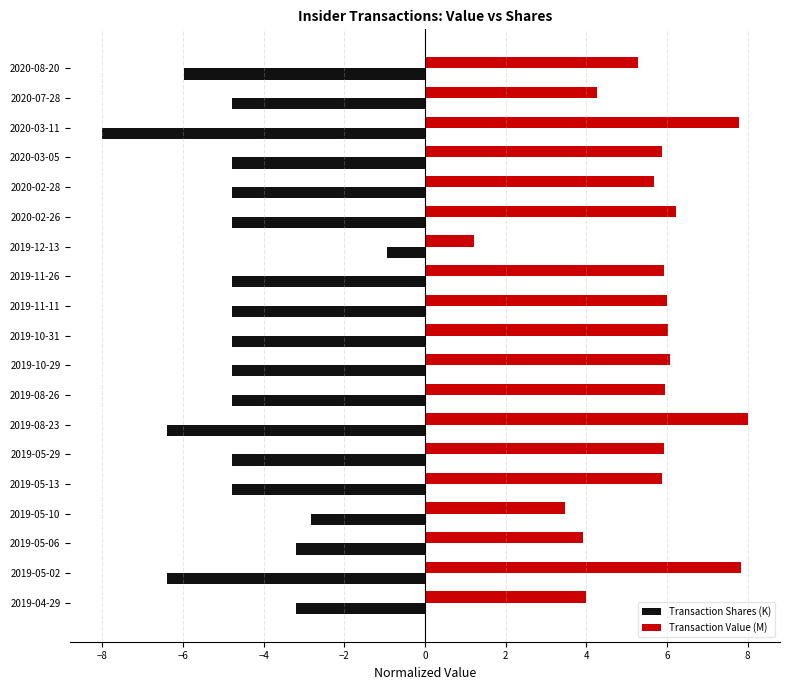

The Transaction Value (M) series shows 5.9 at 2019-05-29. True or false?

True